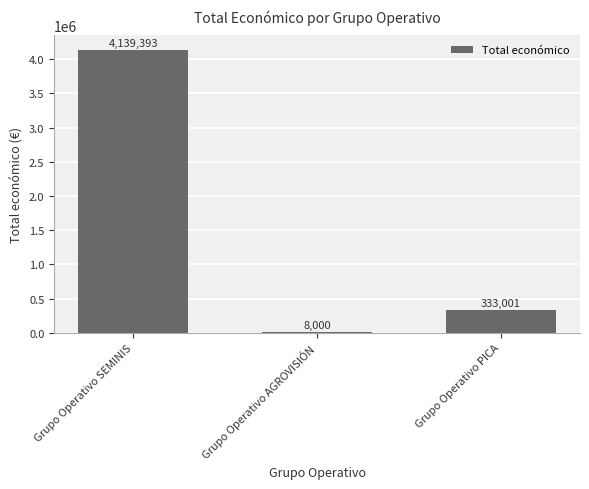

Are the bars grouped side by side (vs. stacked)?

No